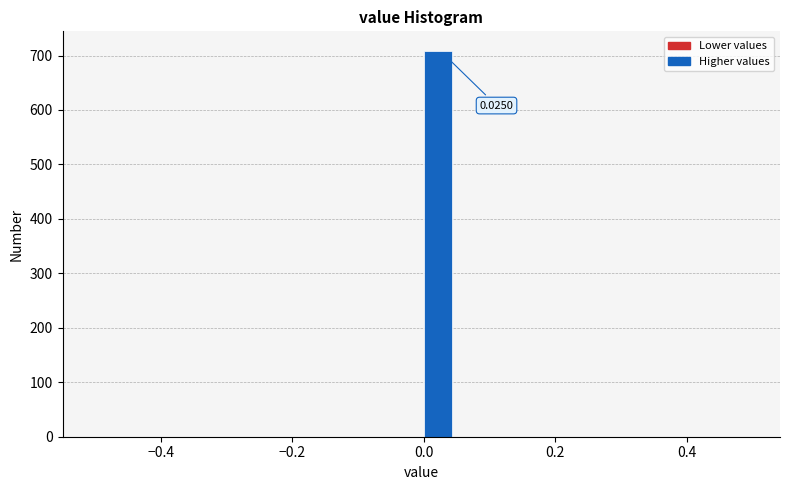

Around what value on the x-axis is the tallest bar? Give the approximate position of its centre, as read against the axis.

0.02